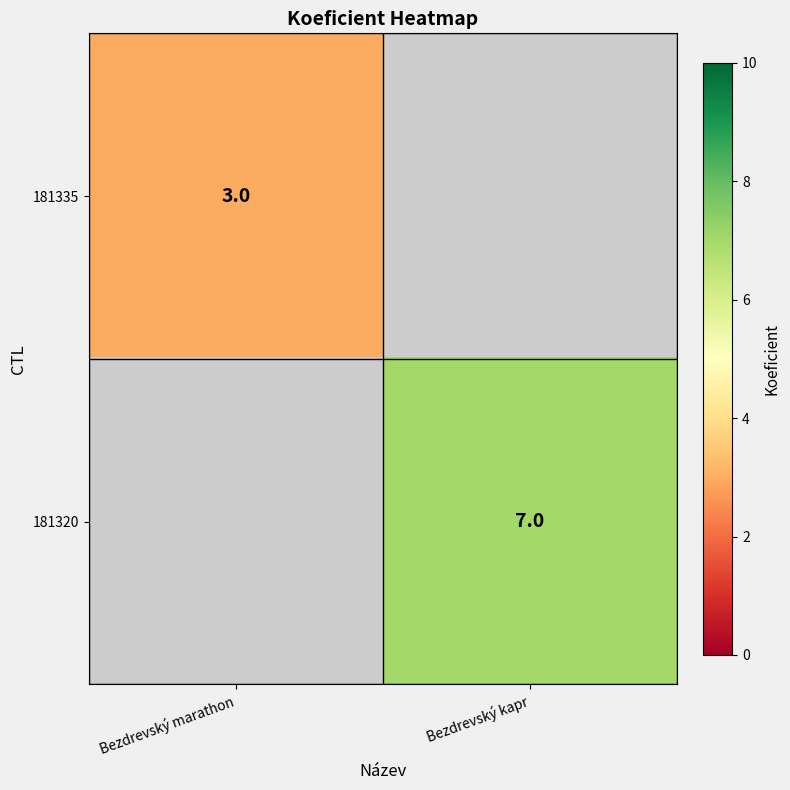

At how many categories does at least one series exceed 4?

1